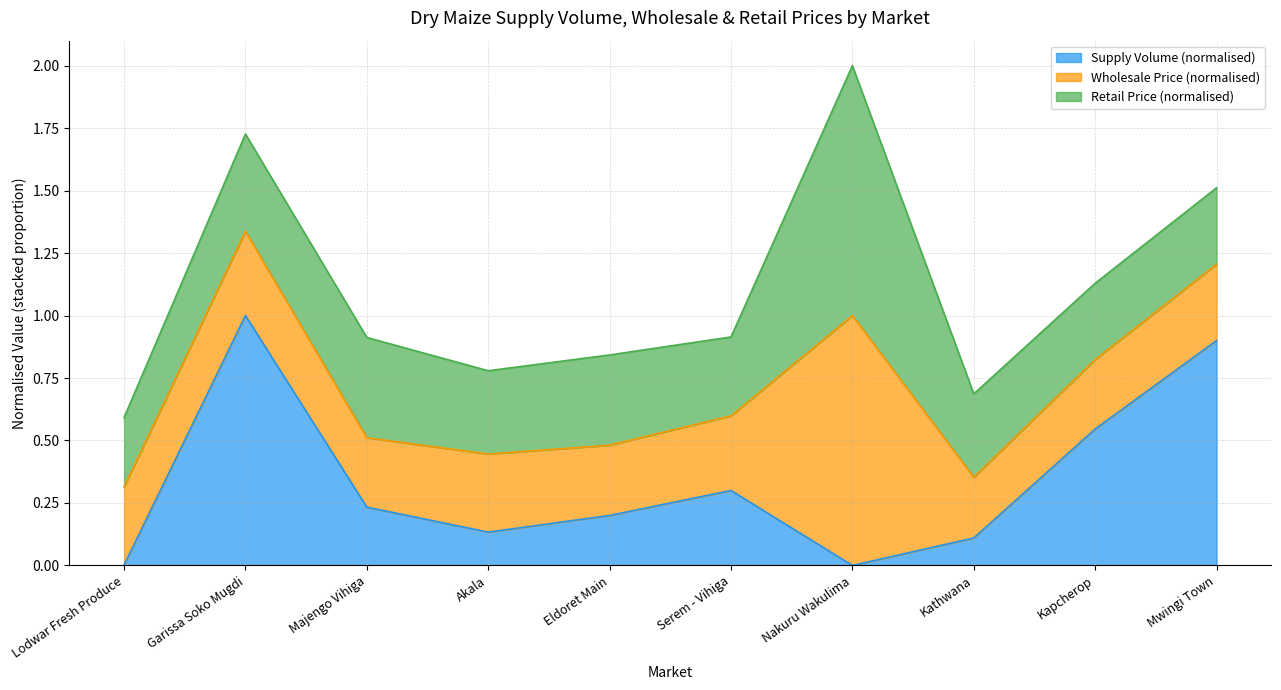

At which category does the data reach its first local valley?

Akala